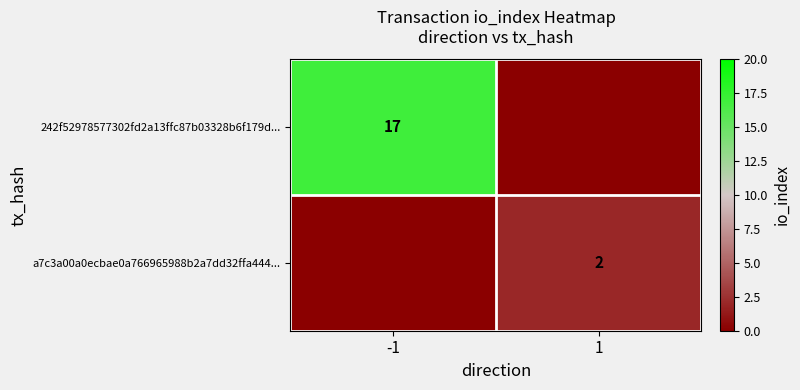

Between -1 and 1, which is larger?

-1